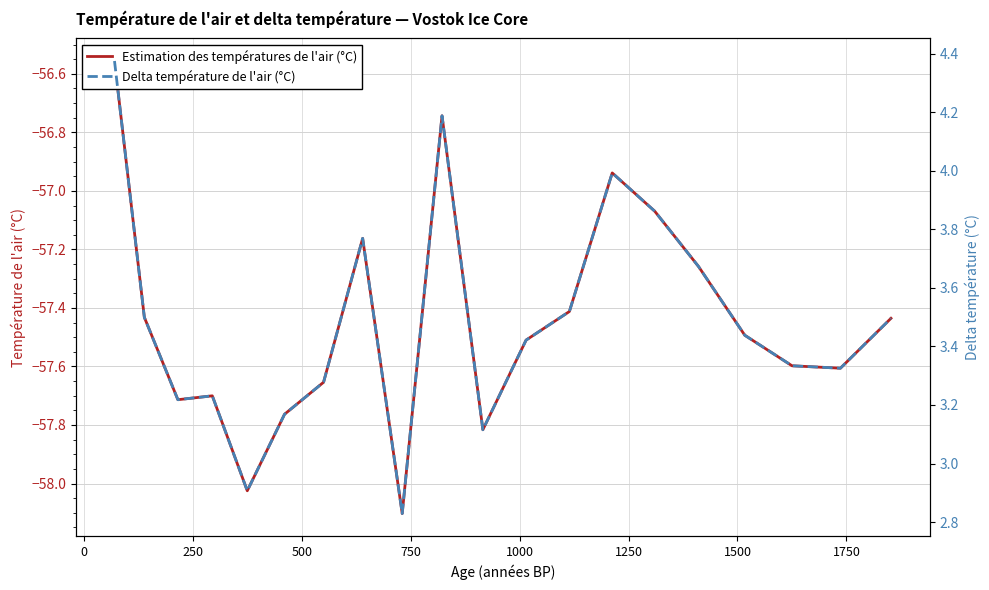

Which series has the largest range (max minus min)?

Estimation des températures de l'air (°C)